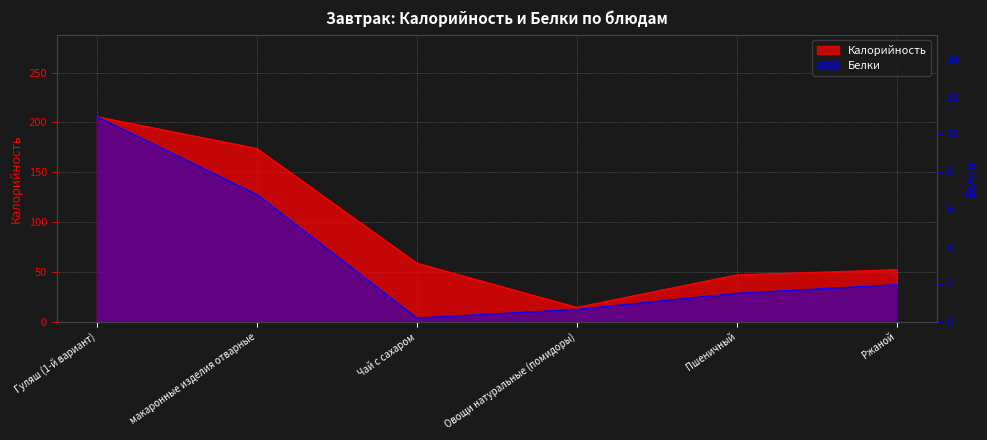

What are all the series names shown in the legend?

Калорийность, Белки